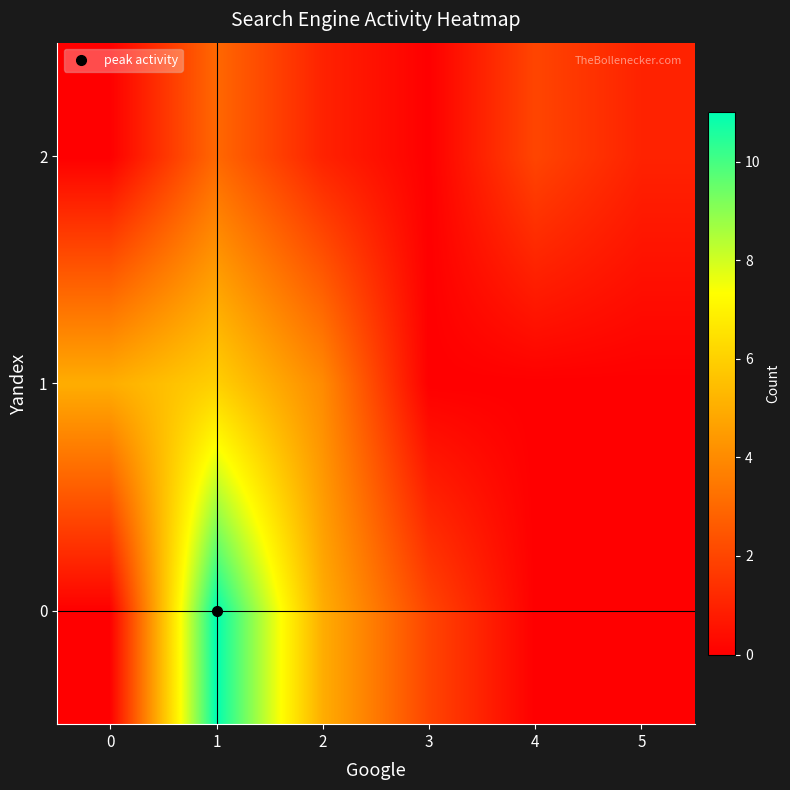

List the series in order of their overall mean, highest first.

0, 1, 2